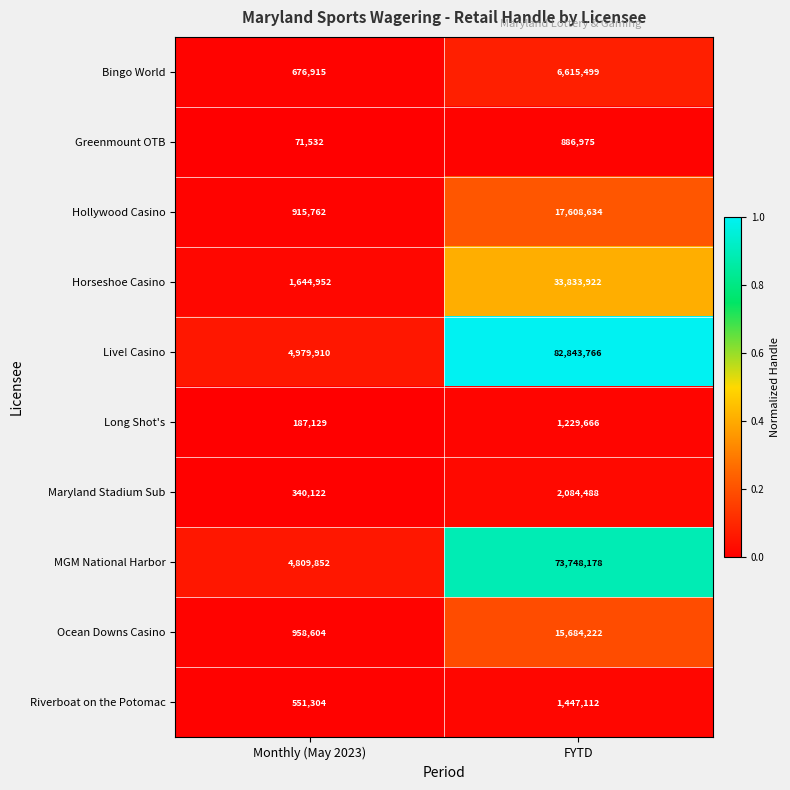

Reading left to right, transcribe all the data shown in this chart.

Bingo World: Monthly (May 2023)=676915	FYTD=6615499
Greenmount OTB: Monthly (May 2023)=71532	FYTD=886975
Hollywood Casino: Monthly (May 2023)=915762	FYTD=17608634
Horseshoe Casino: Monthly (May 2023)=1644952	FYTD=33833922
Live! Casino: Monthly (May 2023)=4979910	FYTD=82843766
Long Shot's: Monthly (May 2023)=187129	FYTD=1229666
Maryland Stadium Sub: Monthly (May 2023)=340122	FYTD=2084488
MGM National Harbor: Monthly (May 2023)=4809852	FYTD=73748178
Ocean Downs Casino: Monthly (May 2023)=958604	FYTD=15684222
Riverboat on the Potomac: Monthly (May 2023)=551304	FYTD=1447112